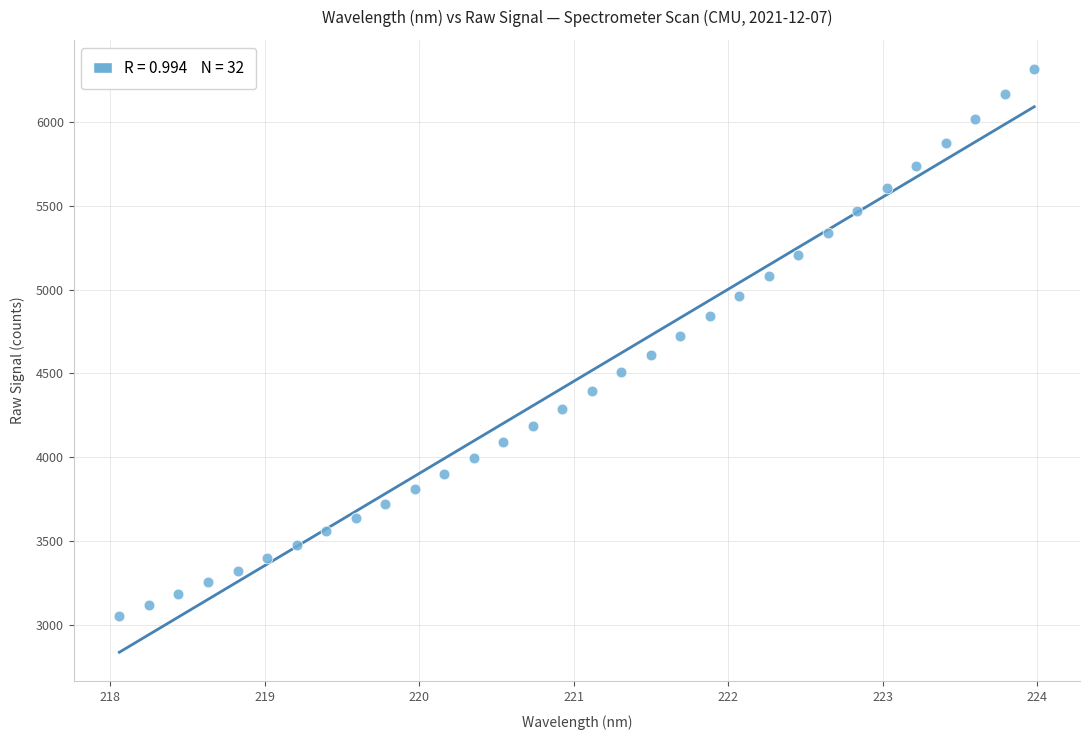

What is the range of Y values (max minus min)?

3264.8